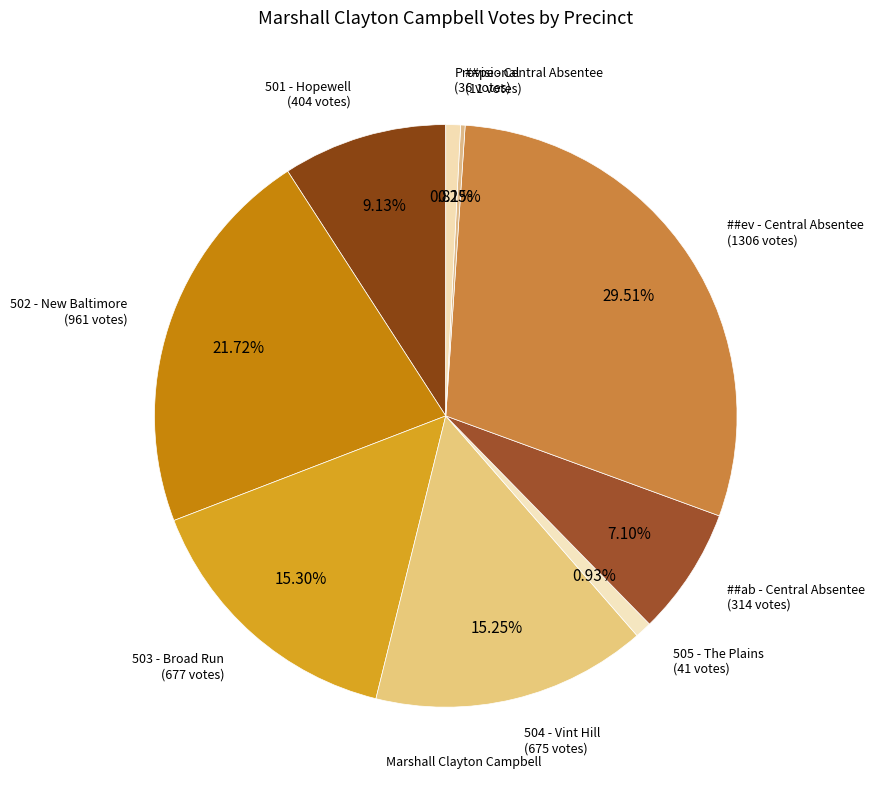

What is the smallest slice in the pie chart?

##pe - Central Absentee